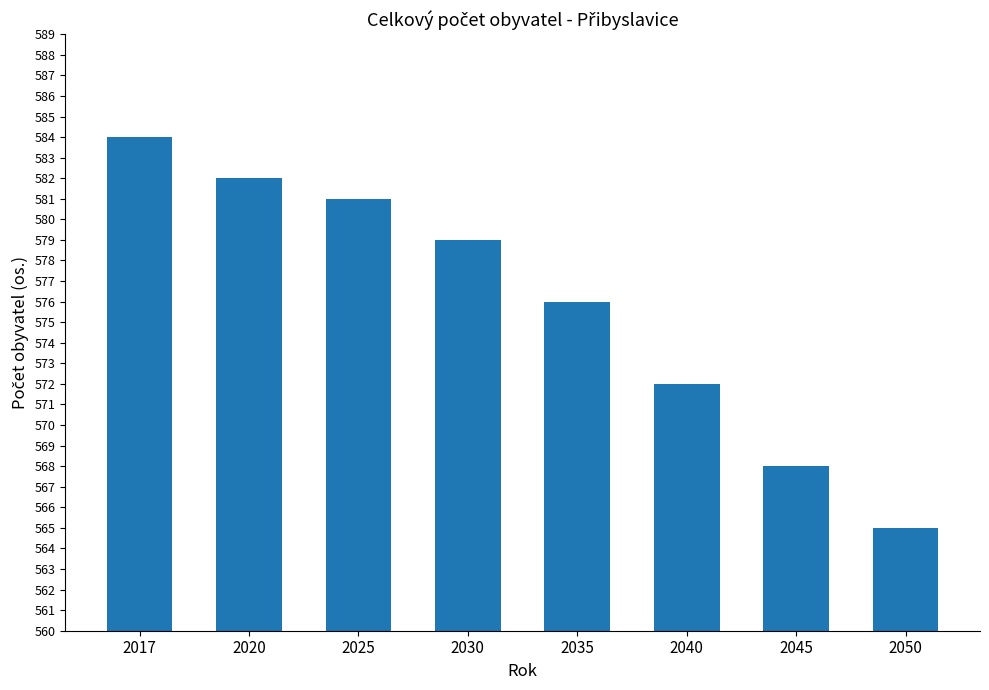

Read the value at 2035, to the nearest 10.

580